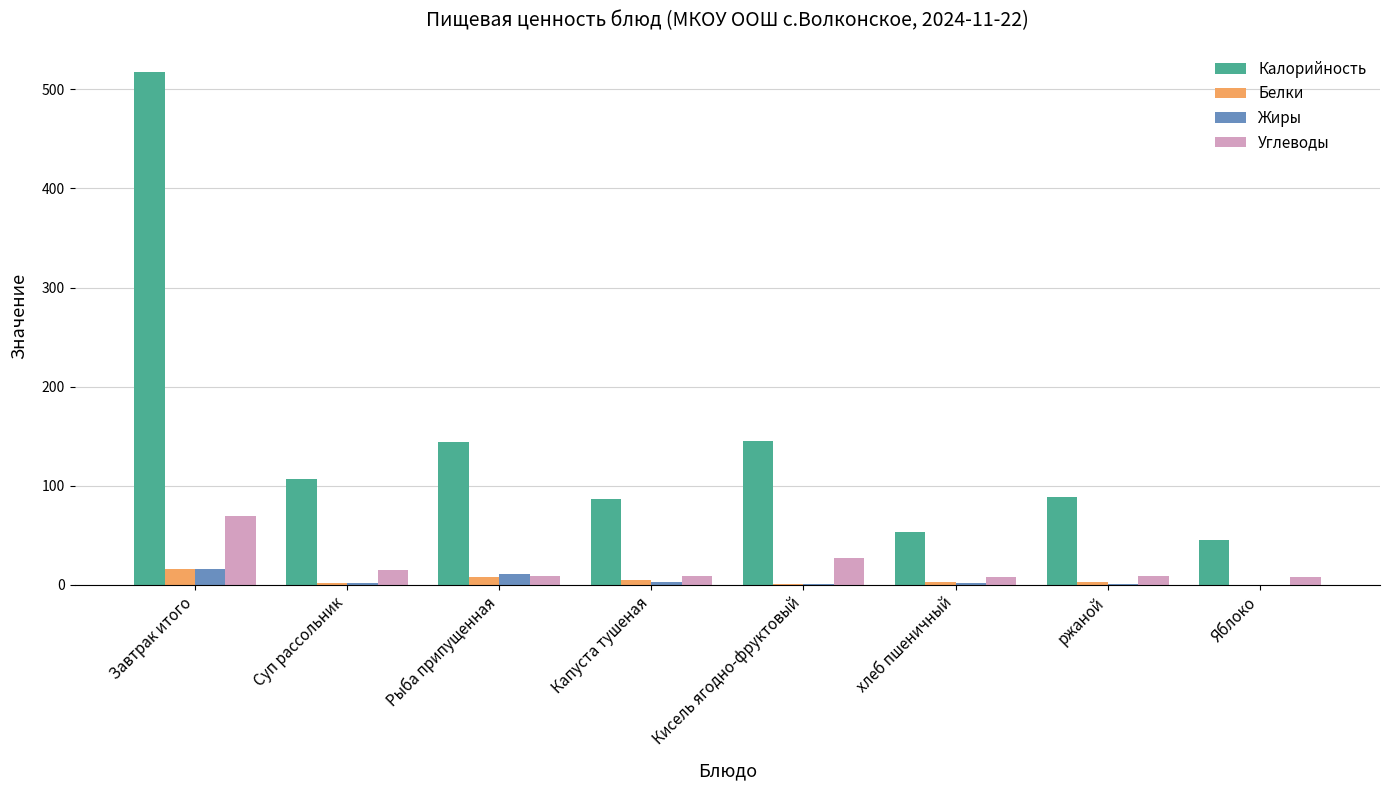

What is the greatest value displayed?

517